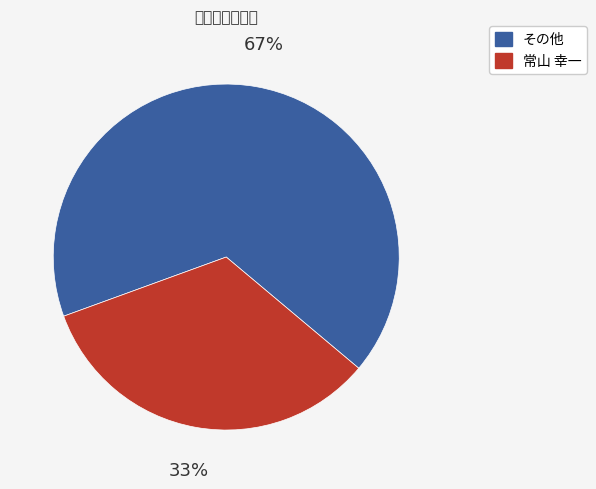

Does any single category account for the majority?

Yes